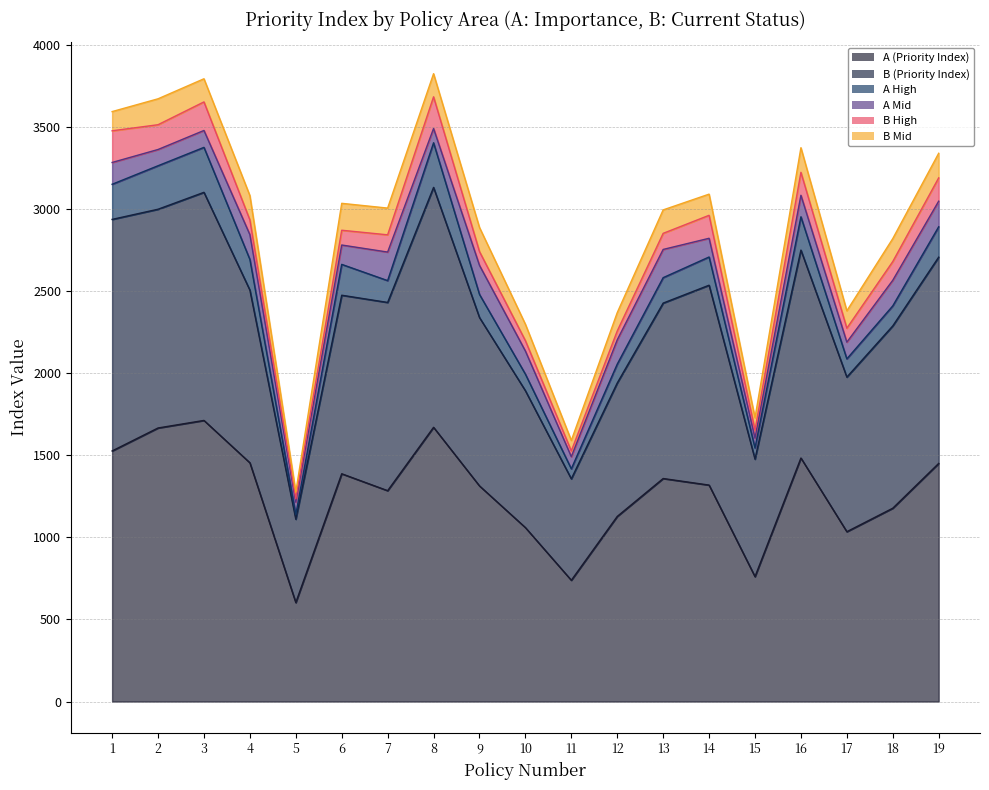

At which category does B (Priority Index) reach its first local peak?

3